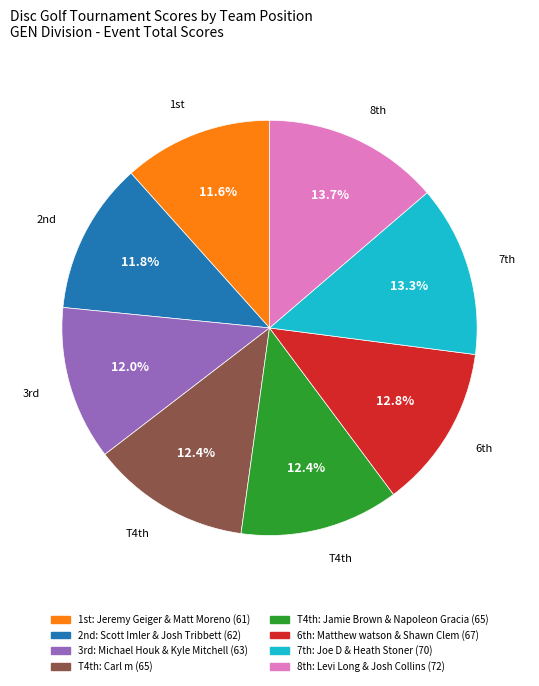

Is there any slice that represents more than half of the pie?

No